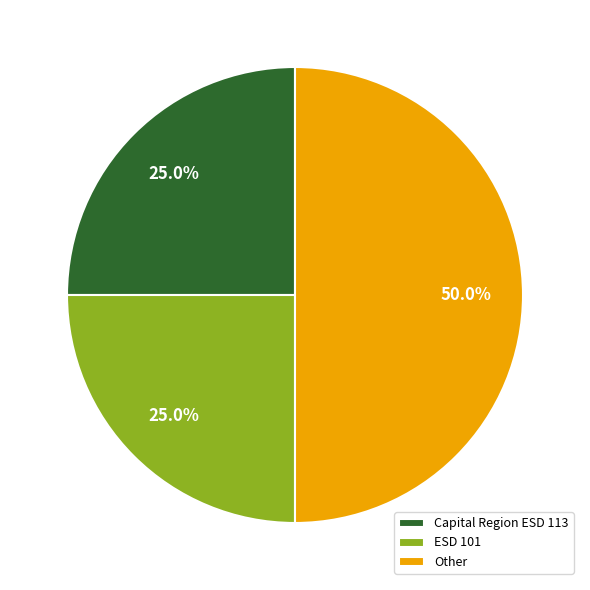

Approximately how many times larger is the value at Other compared to ESD 101?

2.0